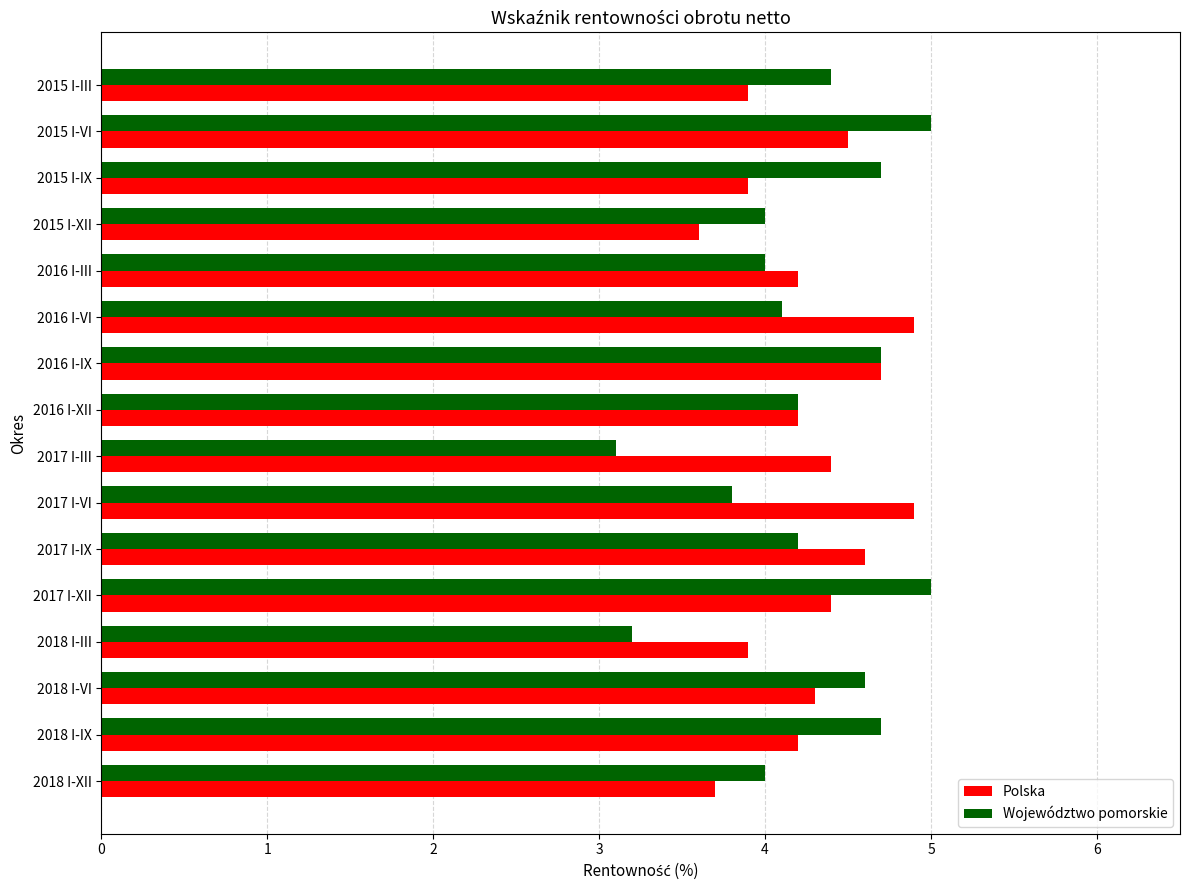

At 2015 I-VI, list the series in order from largest to smallest.

Województwo pomorskie, Polska